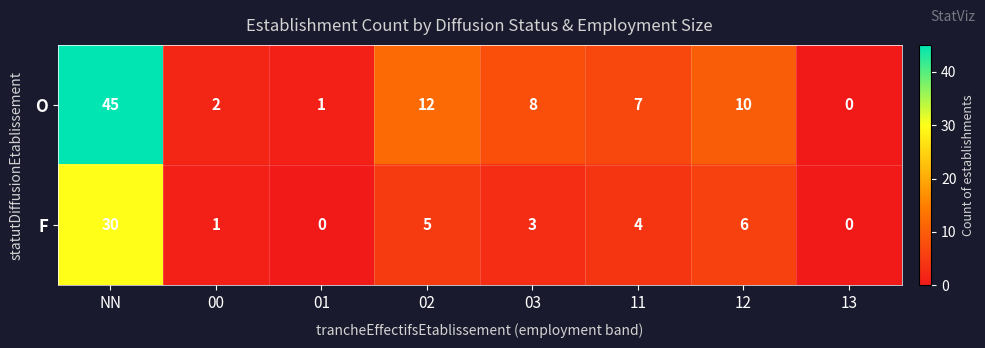

At which category is the sum across all series the highest?

NN